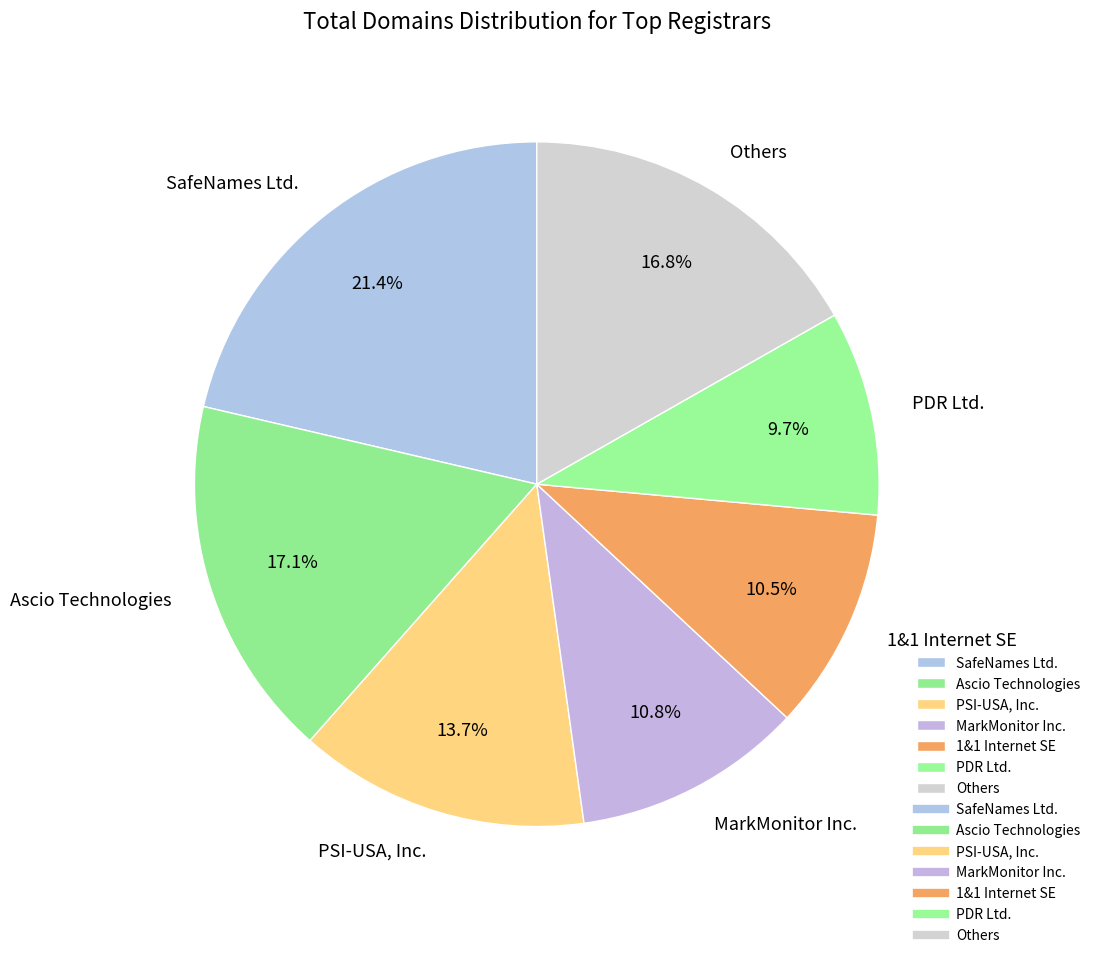

Is there any slice that represents more than half of the pie?

No